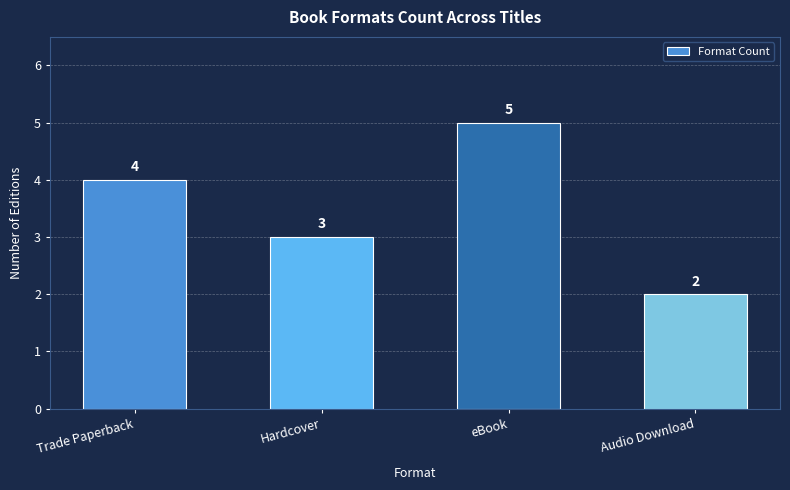

Between Hardcover and Trade Paperback, which is larger?

Trade Paperback